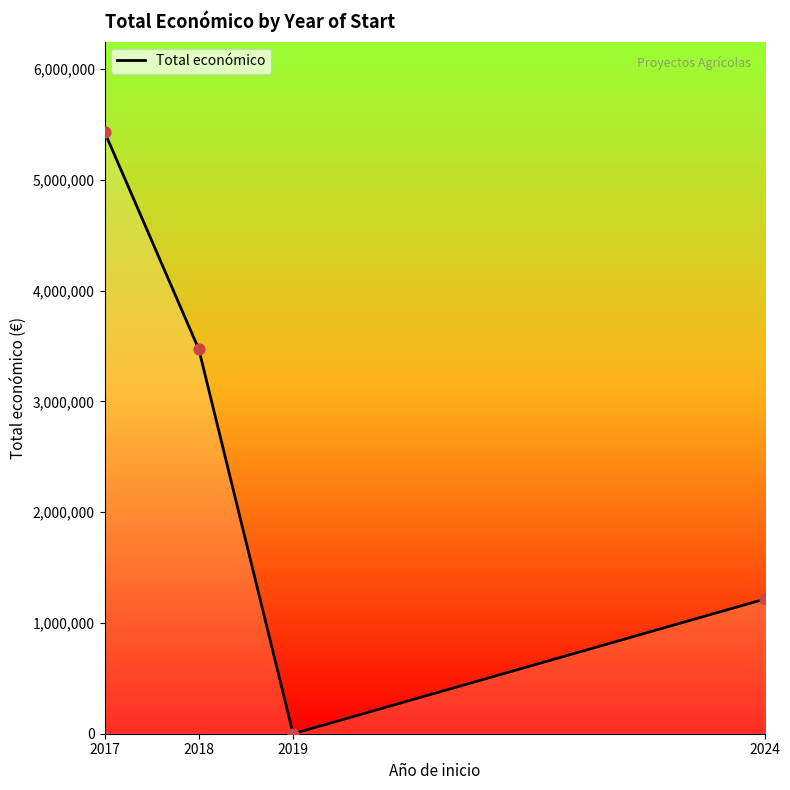

Between 2018 and 2019, which is larger?

2018